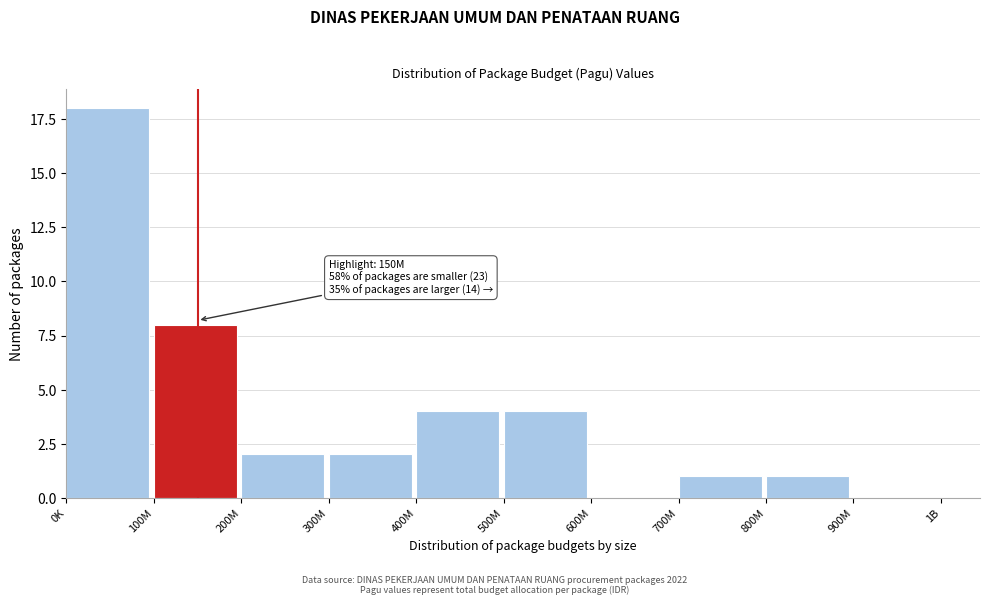

Reading left to right, what are all the values shown in this chart?

0K=18	100M=8	200M=2	300M=2	400M=4	500M=4	600M=0	700M=1	800M=1	900M=0